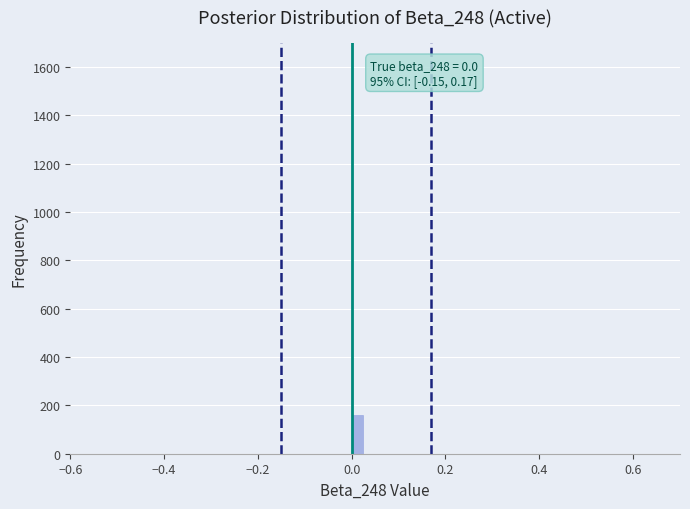

Around what value on the x-axis is the tallest bar? Give the approximate position of its centre, as read against the axis.

0.02